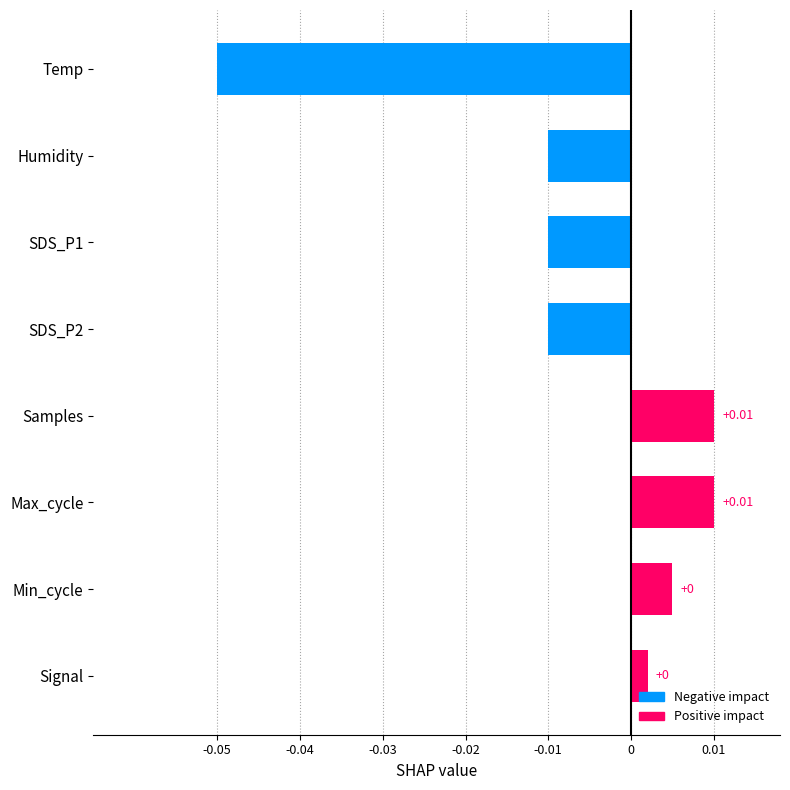

Where is the data nearest to the value 0?

Signal